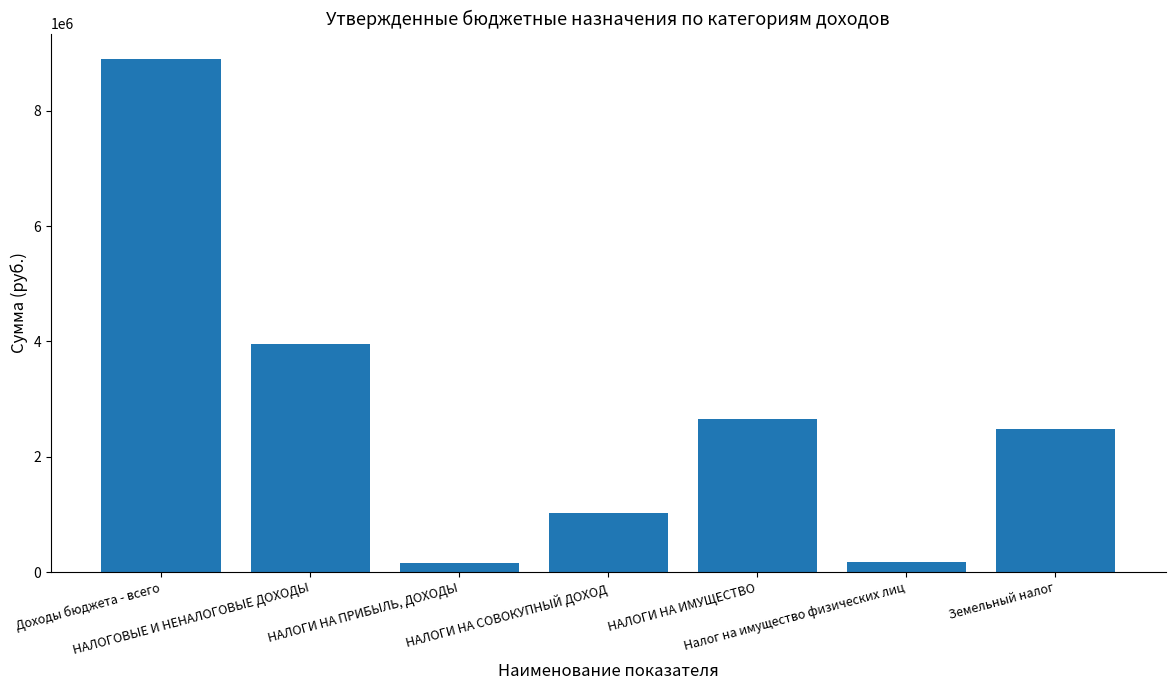

What is the difference between the maximum and minimum values?

8735900